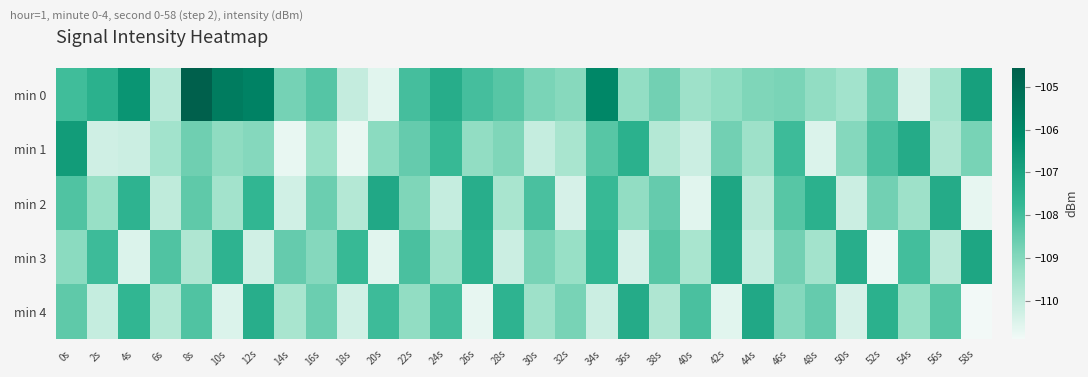

Between 38s and 2s, which is larger?

2s